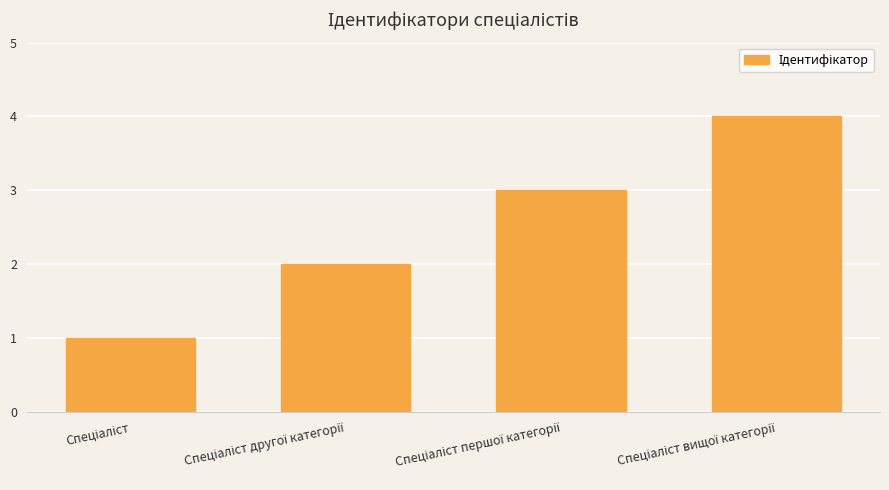

What is the sum of all values?

10